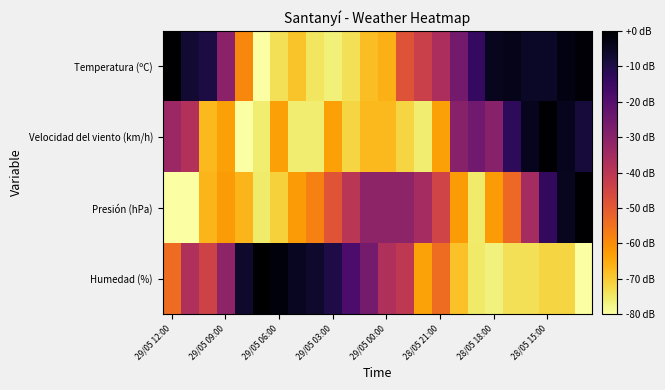

At which category is the sum across all series the highest?

22